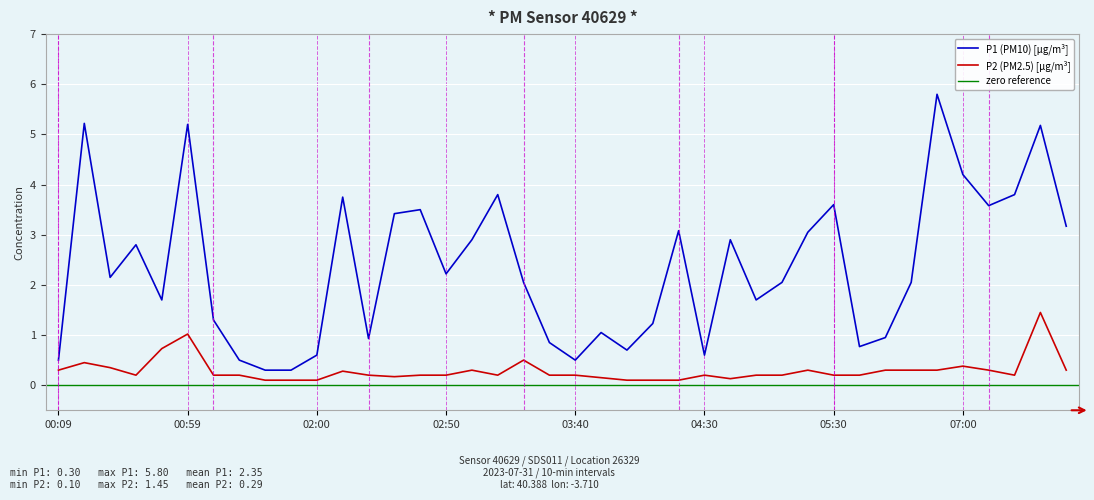

List the series in order of their peak value, lowest first.

P2, P1